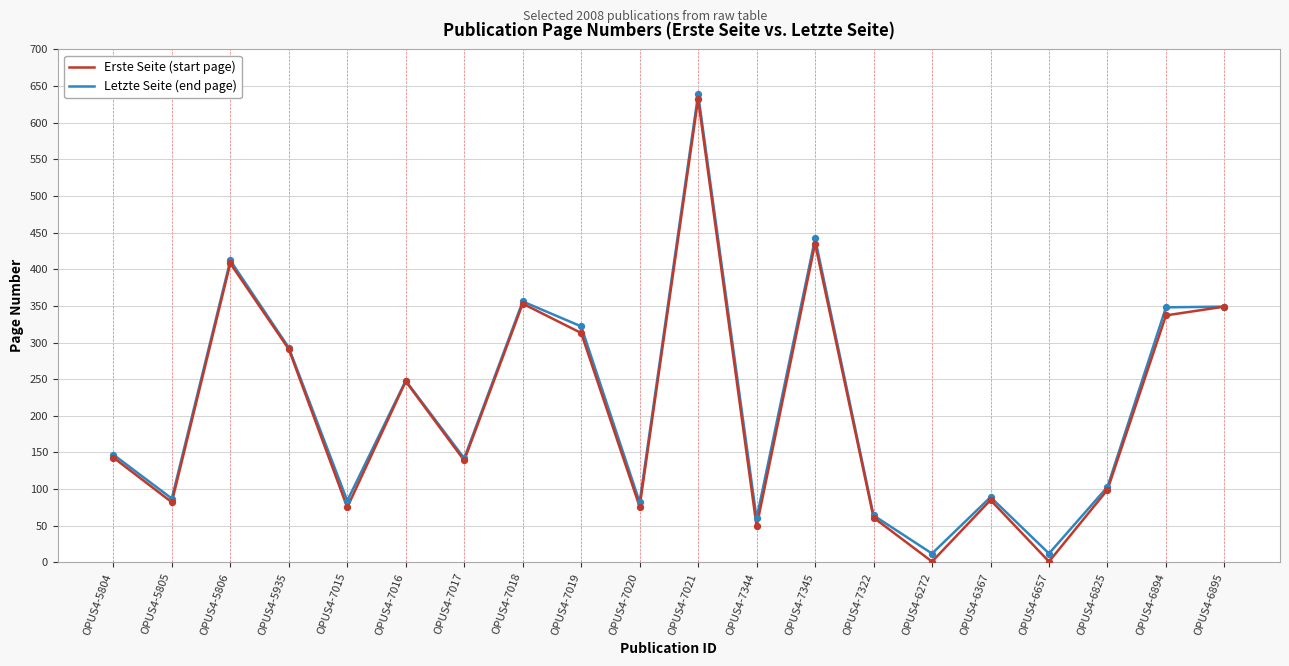

At which category is the sum across all series the highest?

OPUS4-7021